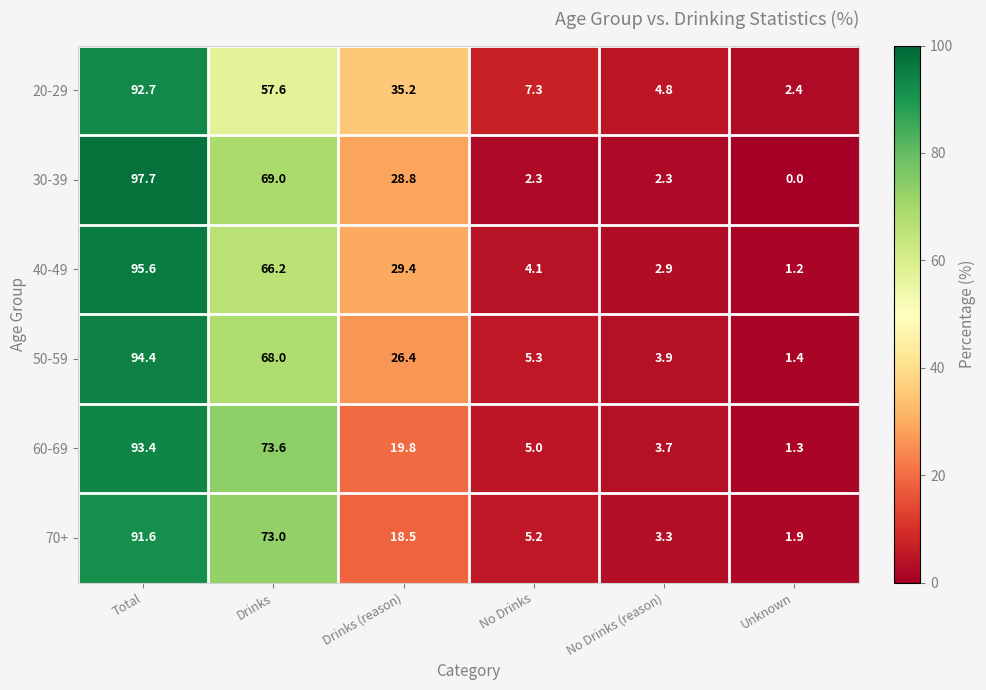

At which category is the sum across all series the highest?

Total